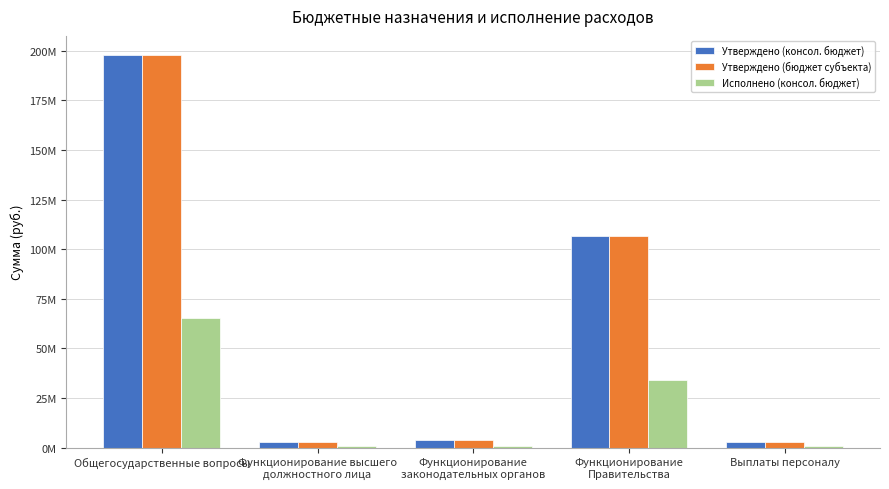

Rank the series by their maximum value, from highest to lowest.

Утверждено (консол. бюджет), Утверждено (бюджет субъекта), Исполнено (консол. бюджет)